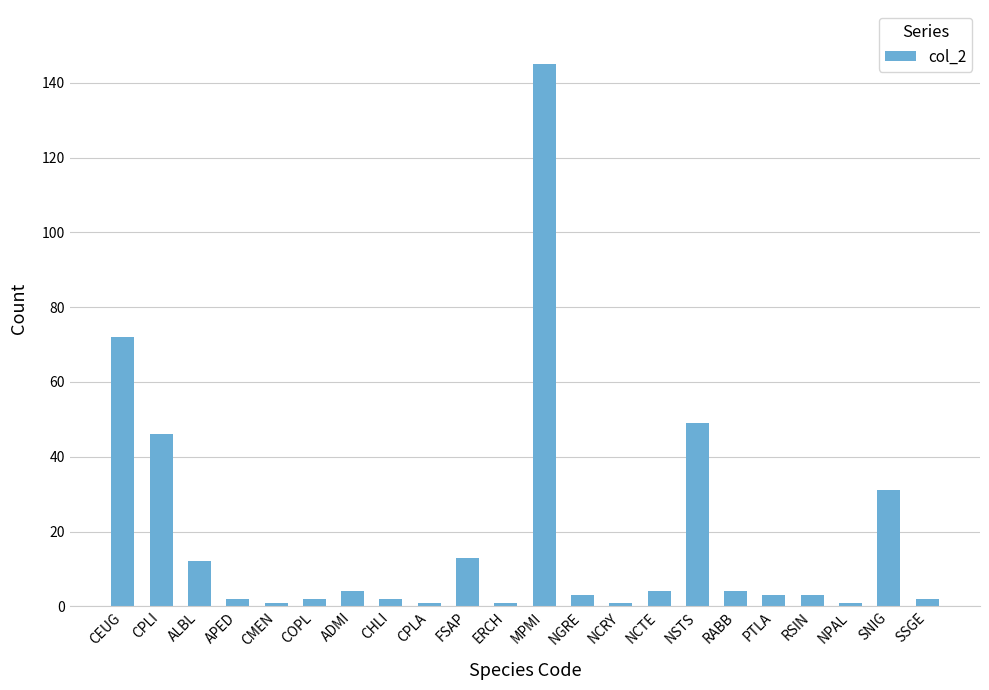

What is the label of the 3rd bar from the right?

NPAL